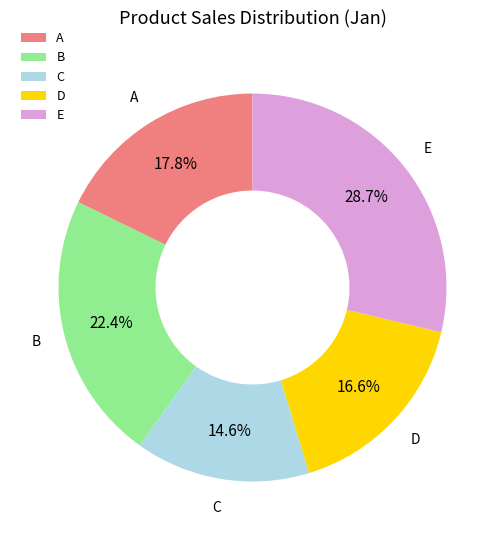

Does B account for over 50% of the chart?

No